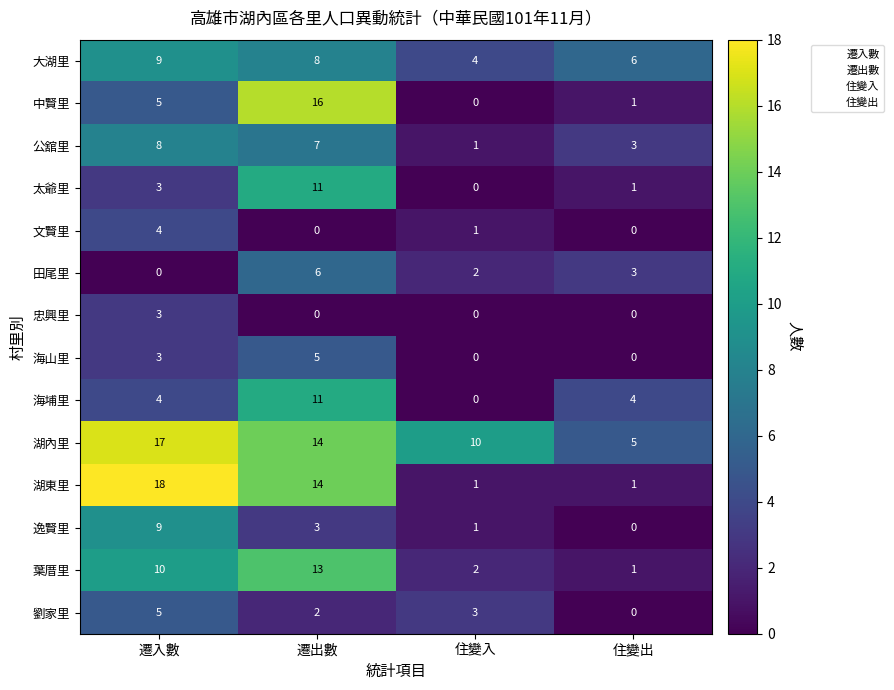

Which series has the largest total across all categories?

湖內里